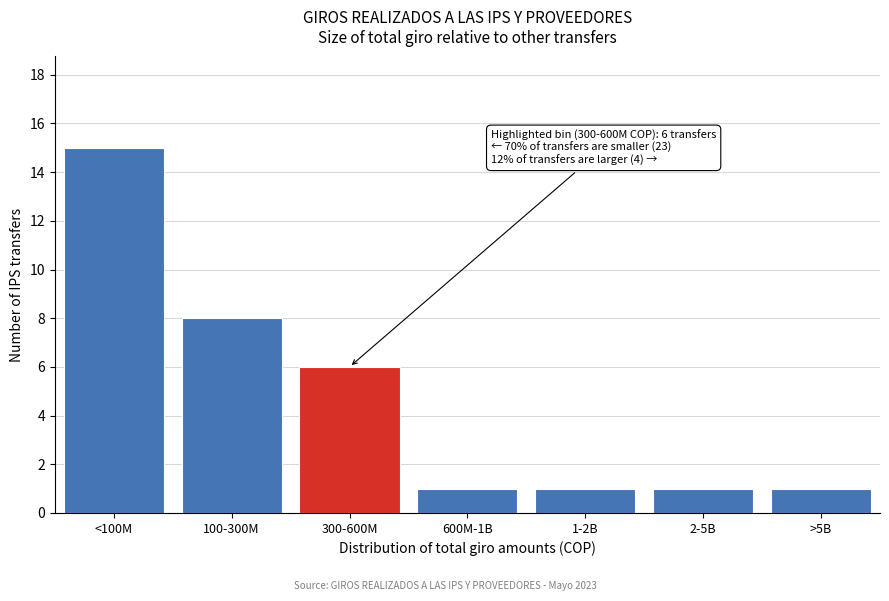

Reading left to right, list all the values displayed in this chart.

<100M=15	100-300M=8	300-600M=6	600M-1B=1	1-2B=1	2-5B=1	>5B=1